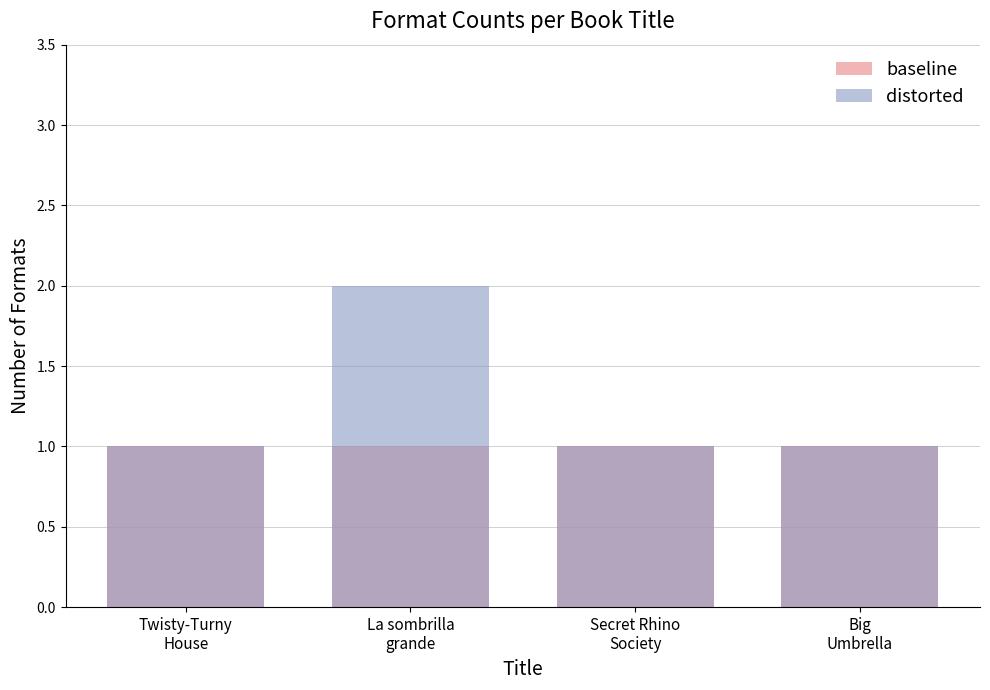

How many groups of bars are there?

4